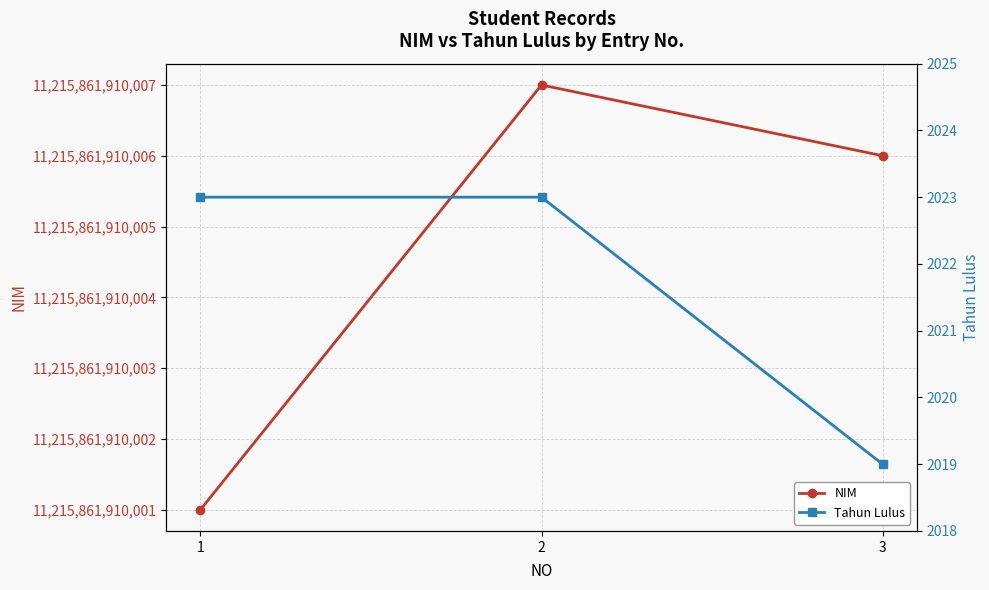

At which label does NIM first exceed 11215861910006?

2